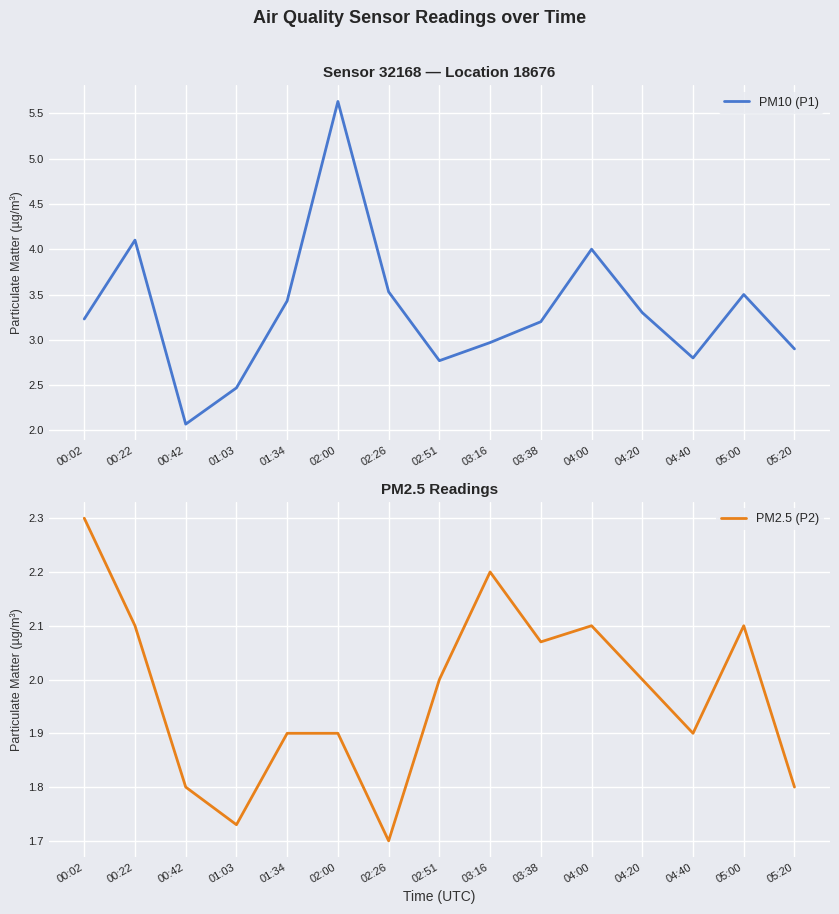

What is the value of the PM2.5 (P2) point at the 7th from the left?

1.7